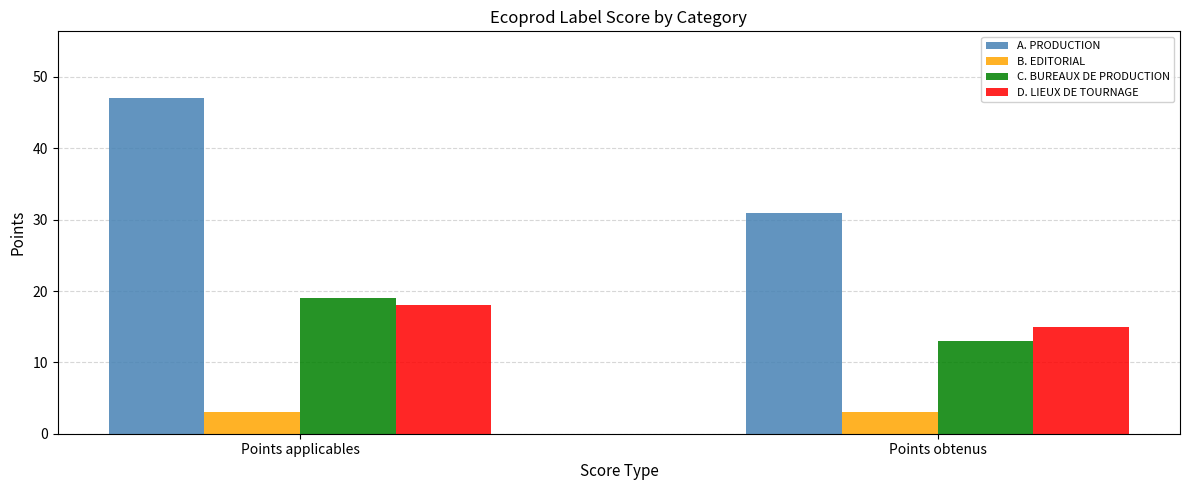

How many bars are there in each group?

4